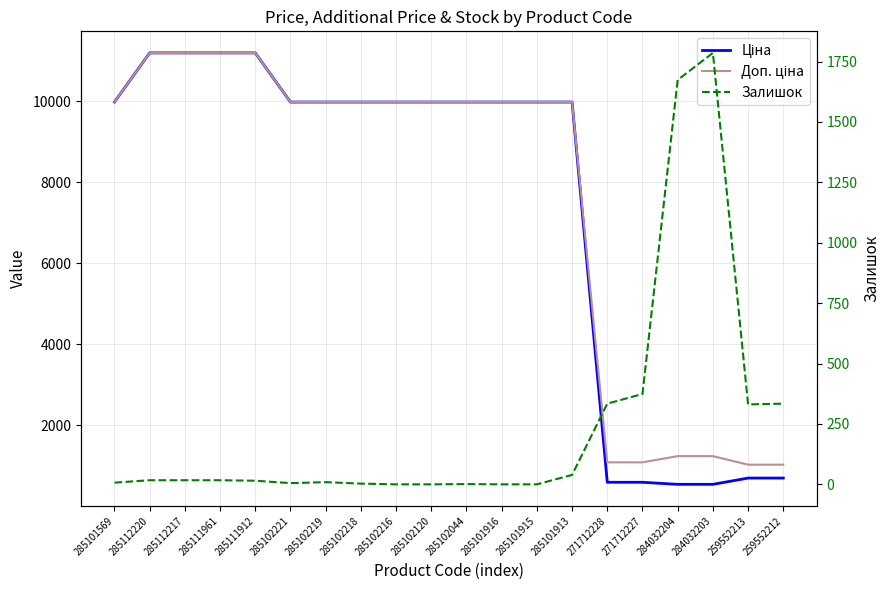

Which has a higher value, 285101915 or 284032203?

285101915